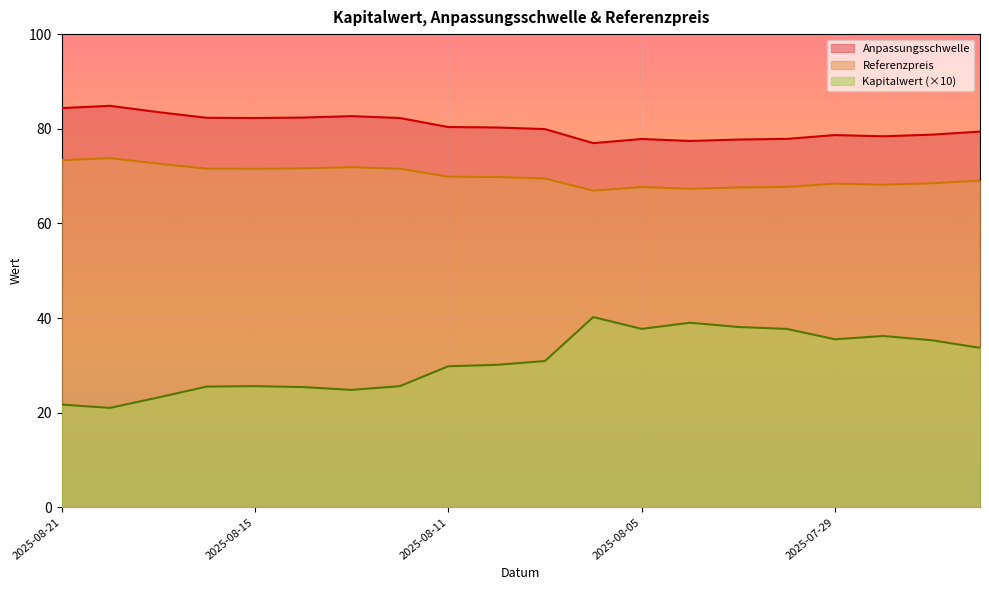

What is the label of the 15th point from the right?

2025-08-14